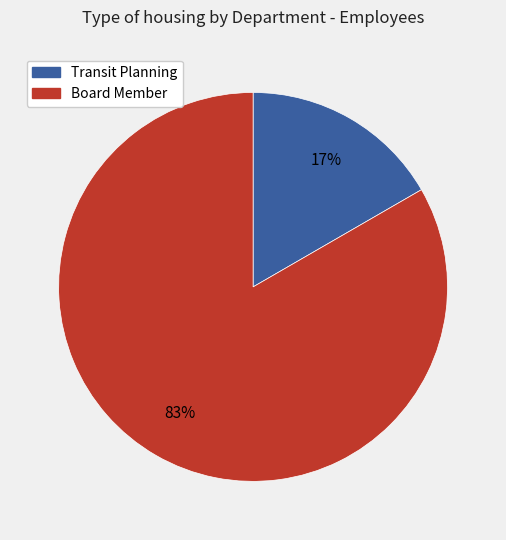

Which has a higher value, Transit Planning or Board Member?

Board Member